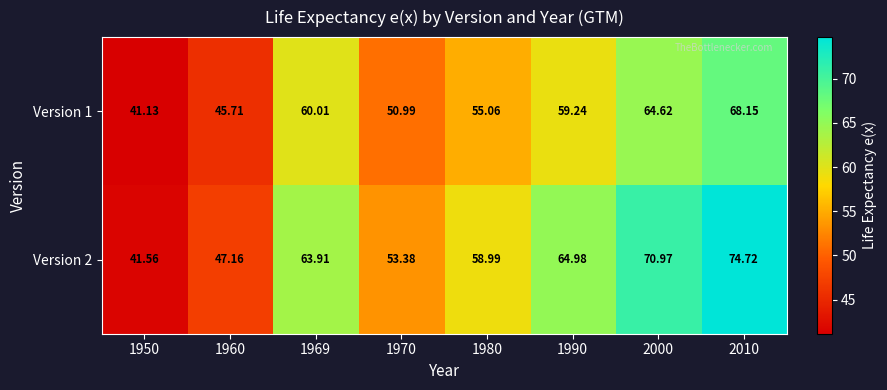

At how many categories does at least one series exceed 56?

5